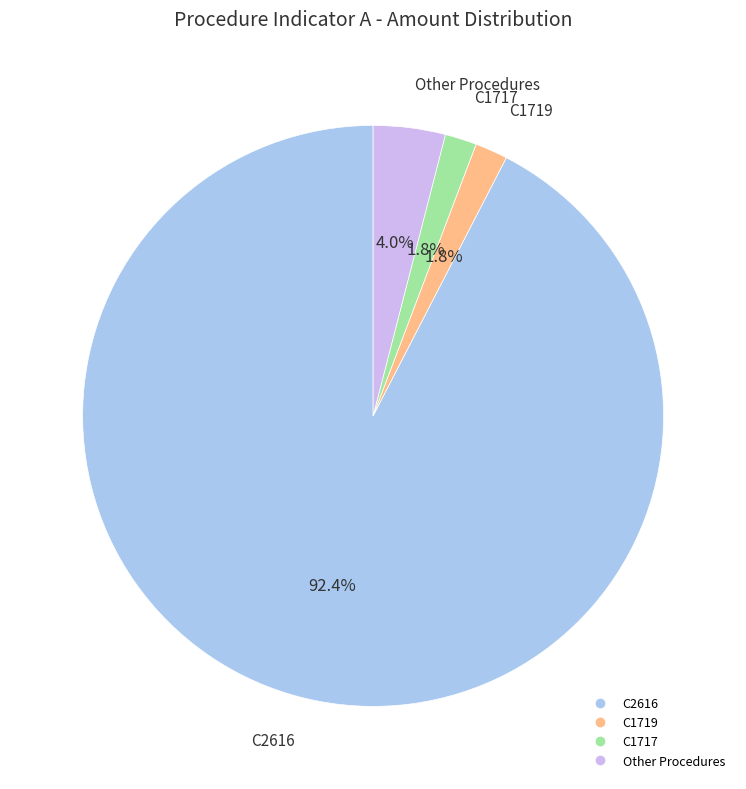

Does any single category account for the majority?

Yes